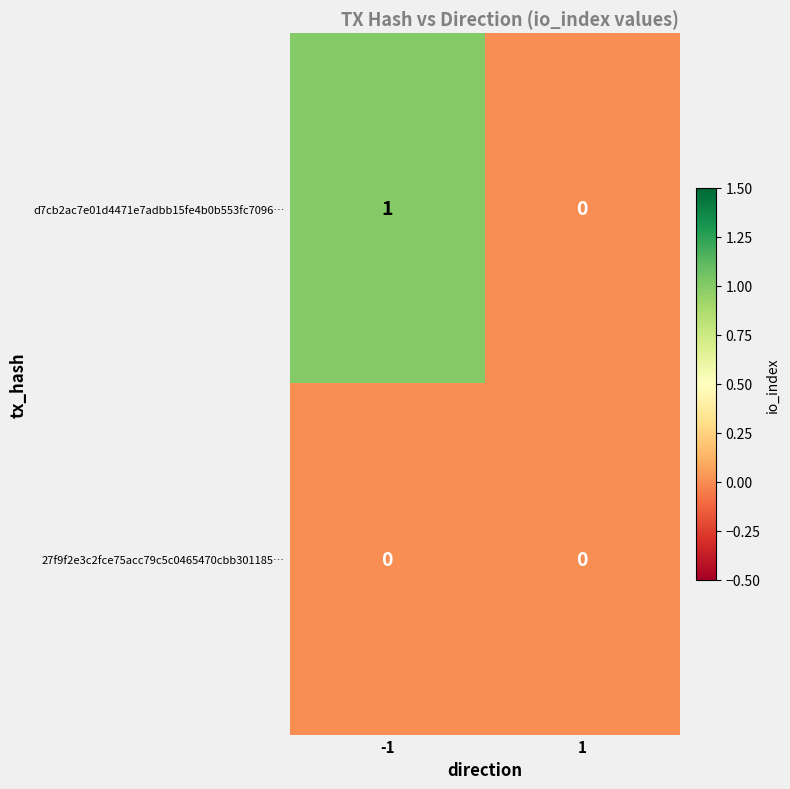

At which category is the sum across all series the highest?

-1